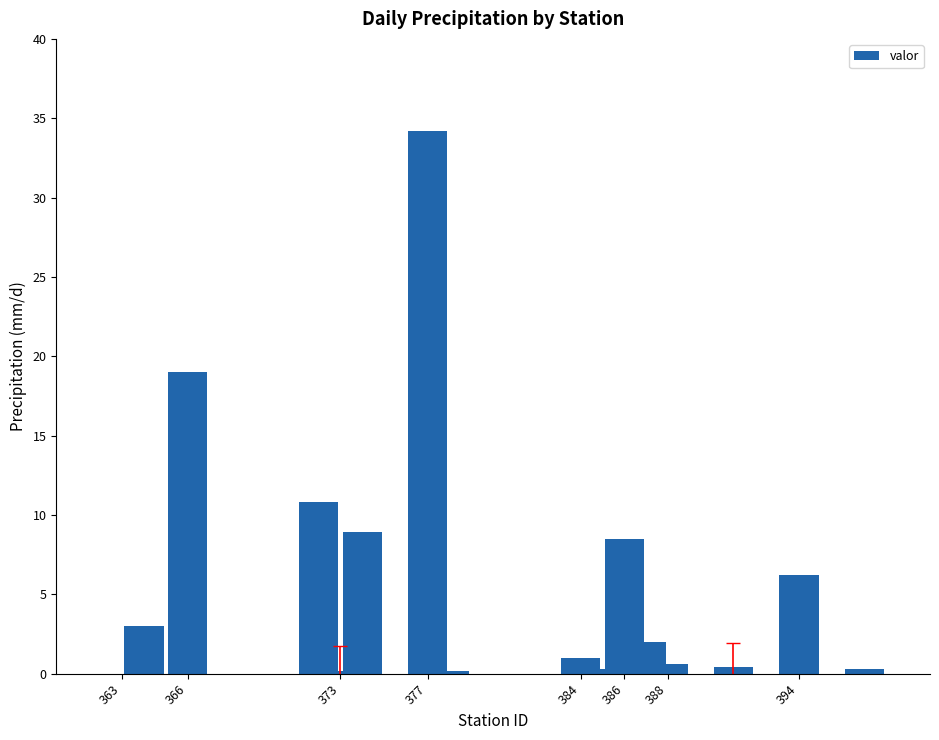

What is the sum of all values?

95.6